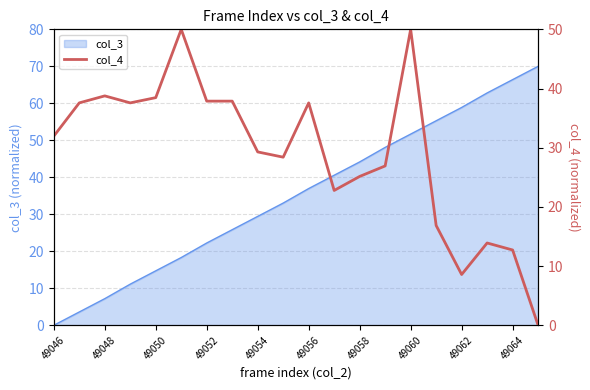

The value of col_3 at 49058 is 44.2. True or false?

True